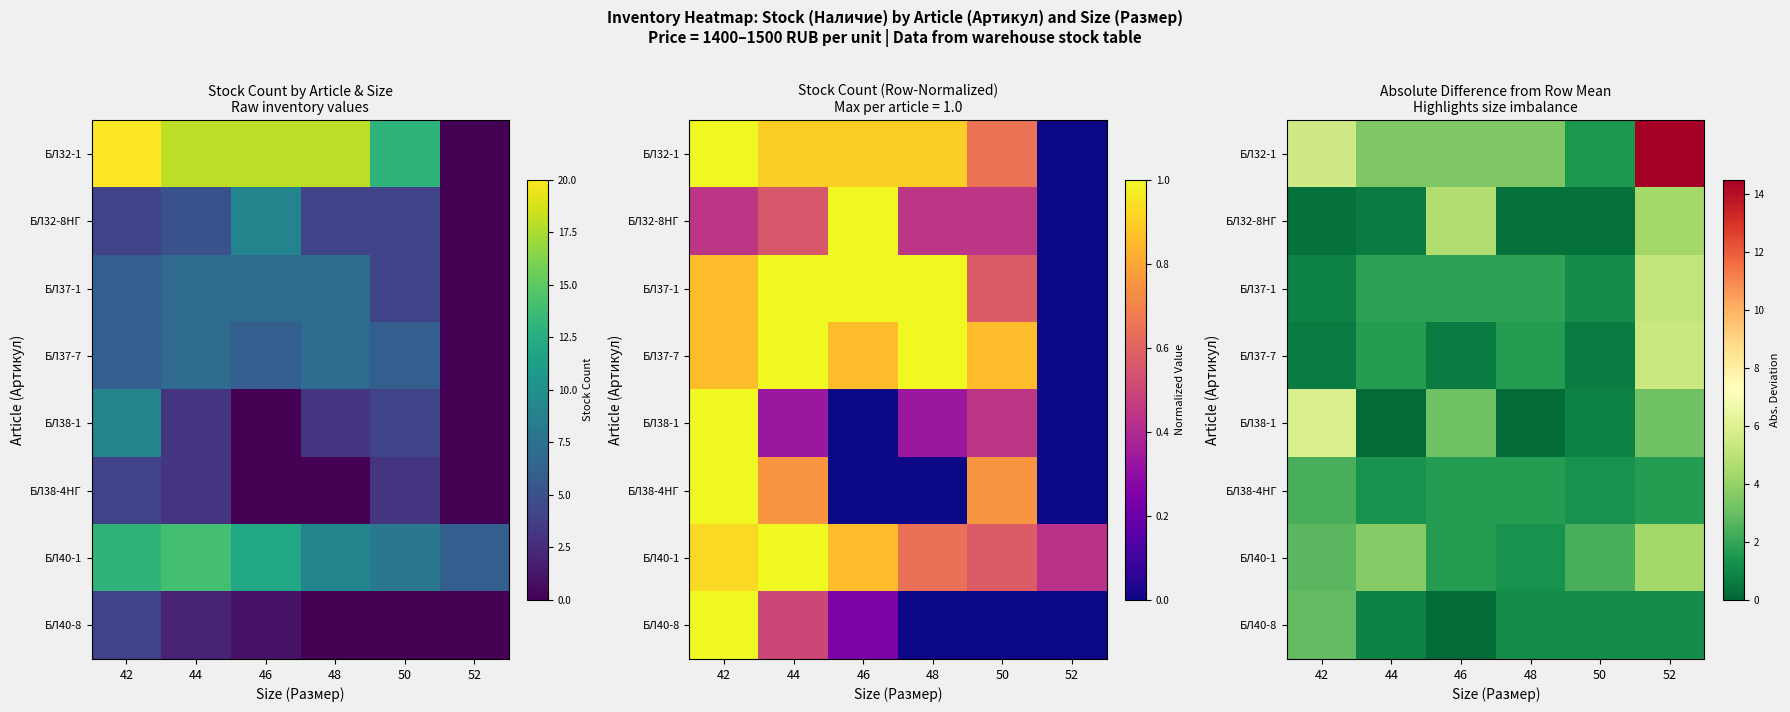

At 42, list the series in order from smallest to largest.

БЛ32-8НГ, БЛ37-7, БЛ37-1, БЛ38-4НГ, БЛ40-1, БЛ40-8, БЛ32-1, БЛ38-1